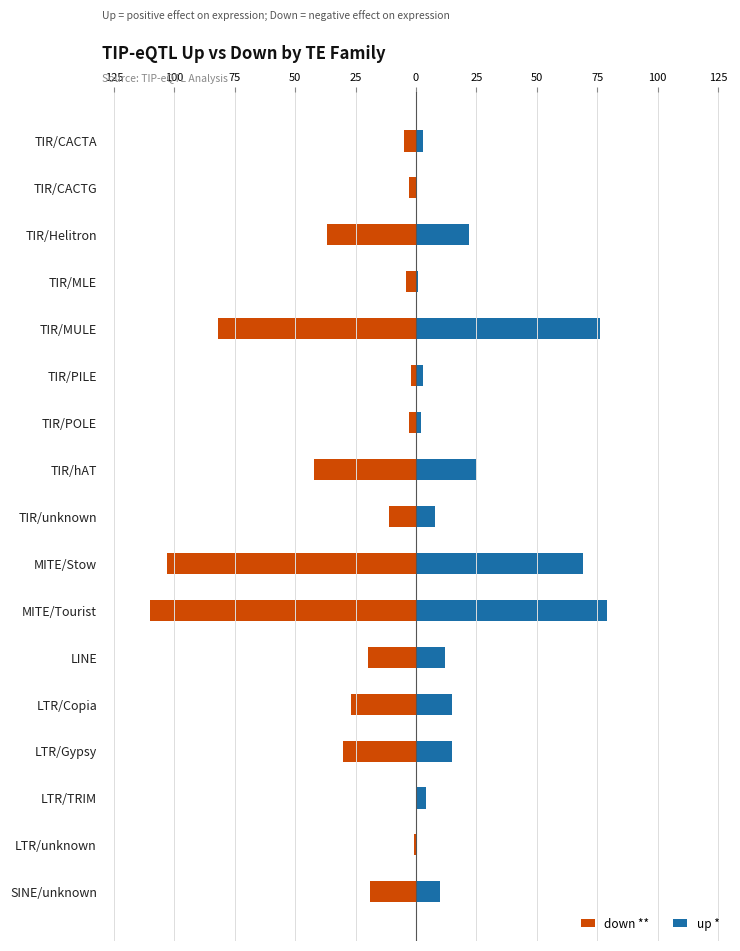

Reading left to right, extract all data points from this chart.

down **: -5	-3	-37	-4	-82	-2	-3	-42	-11	-103	-110	-20	-27	-30	0	-1	-19
up *: 3	0	22	1	76	3	2	25	8	69	79	12	15	15	4	0	10